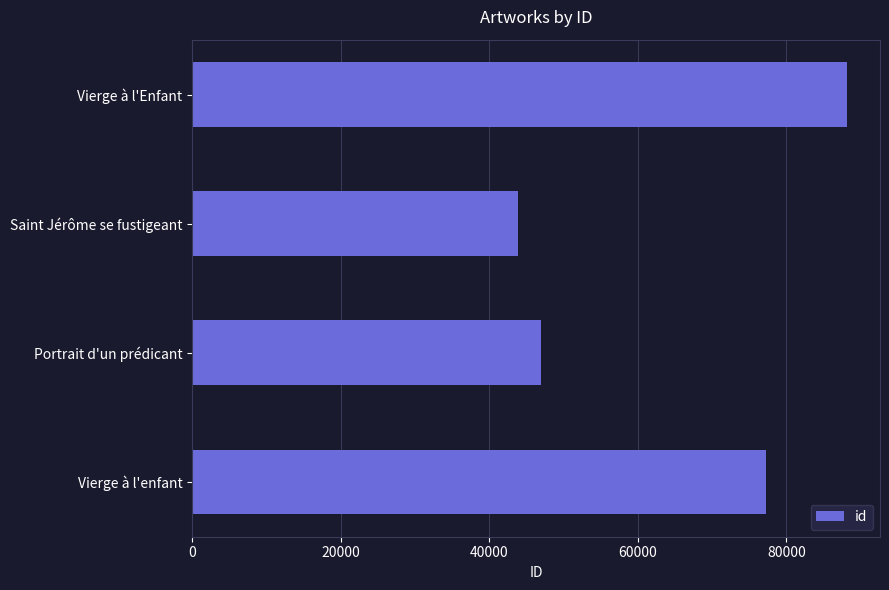

How many values are below 77296?

2